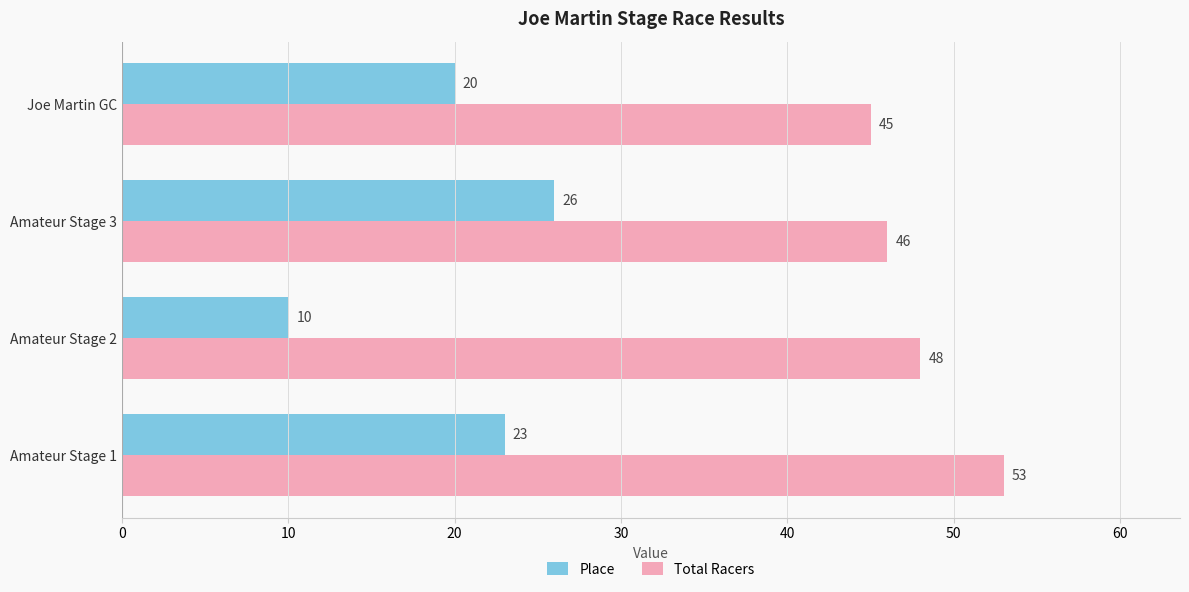

Rank the series by their average value, from lowest to highest.

Place, Total Racers